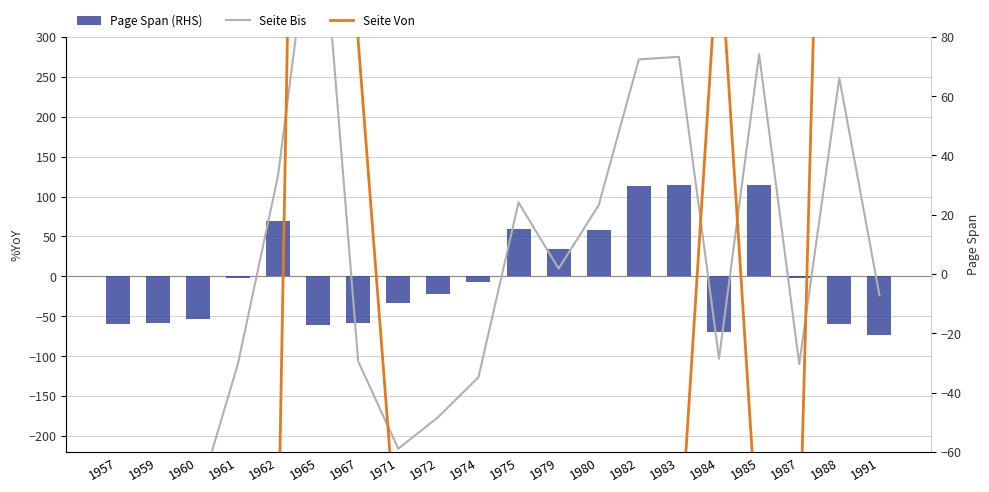

What is the difference between the Page Span (RHS) values at 1961 and 1959?

57.0